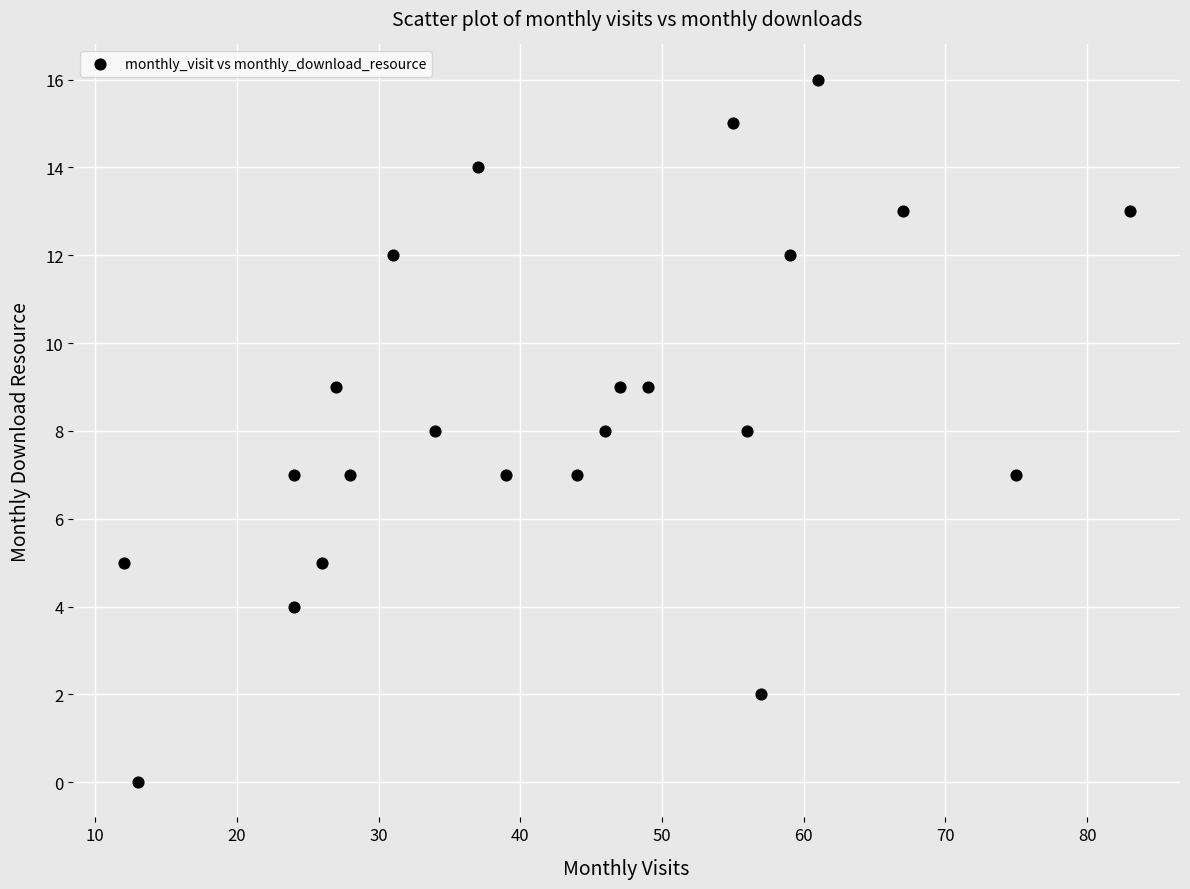

What is the range of Y values (max minus min)?

16